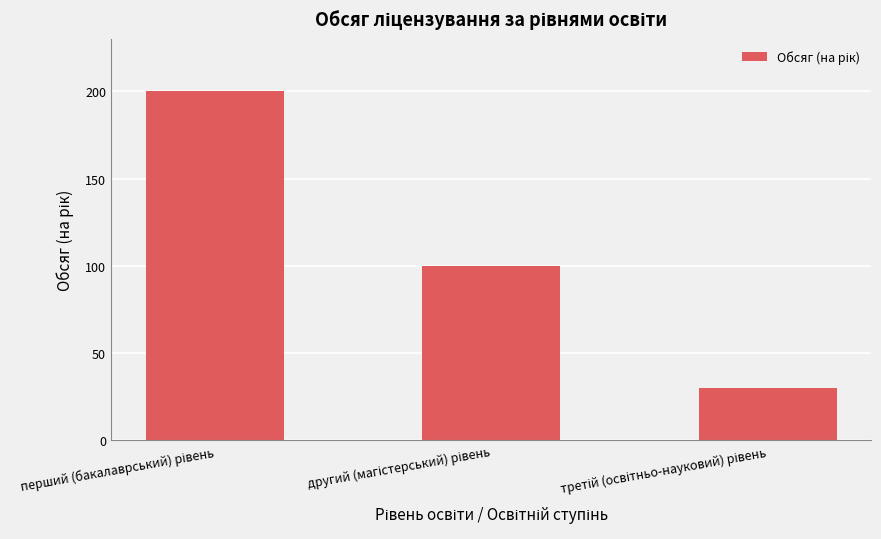

What is the minimum value shown in the chart?

30